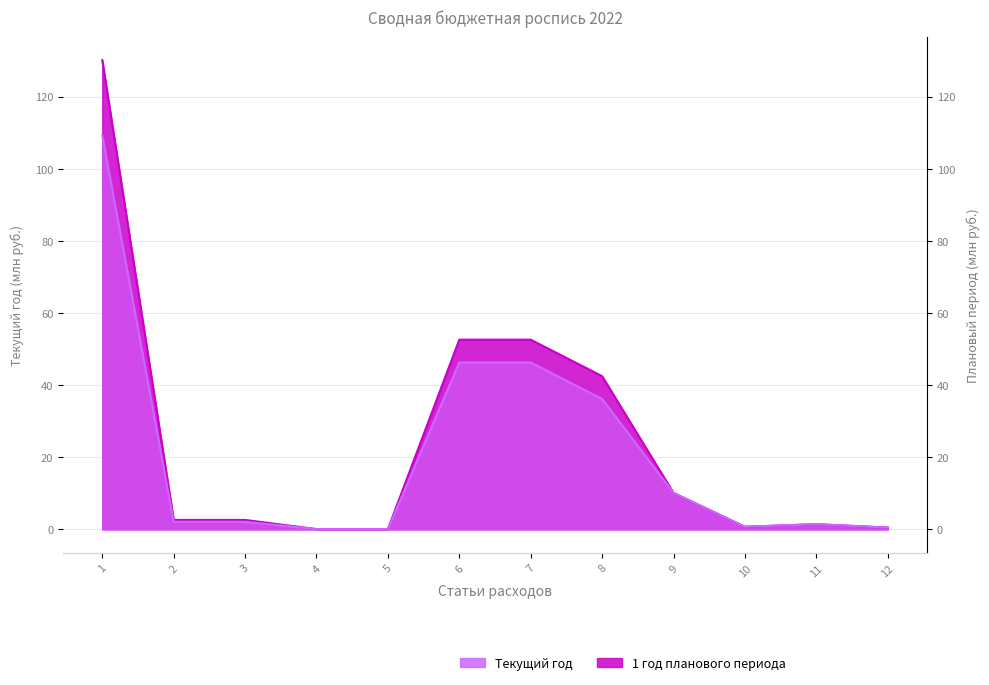

What are all the series names shown in the legend?

Текущий год, 1 год планового периода